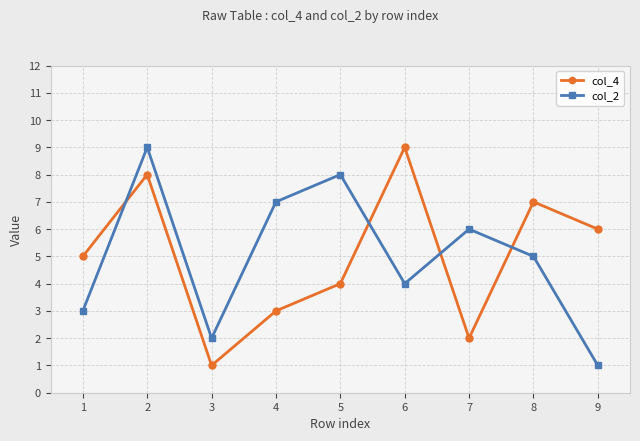

Rank the categories by col_2 value from lowest to highest.

9, 3, 1, 6, 8, 7, 4, 5, 2